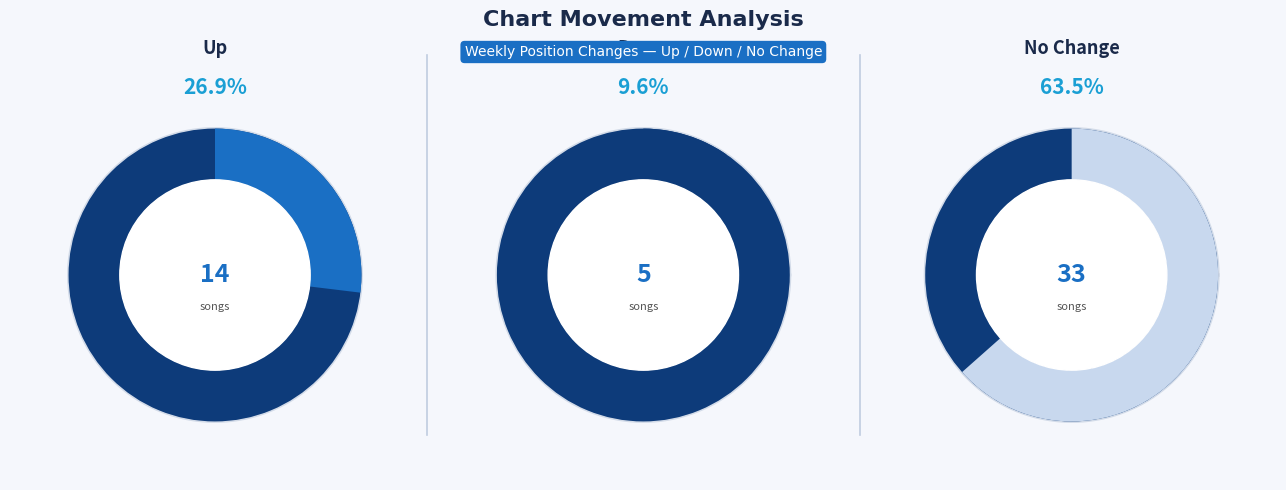

To the nearest percent, what is the difference between the - and down slice percentages?

54%